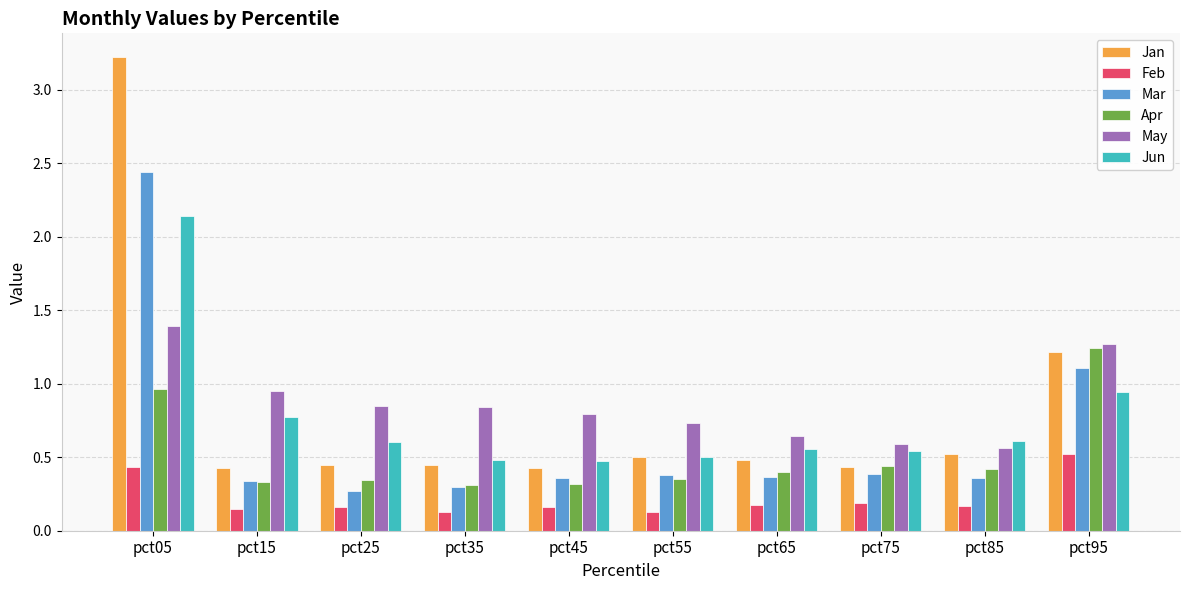

What is the approximate value of May at pct55?

0.7